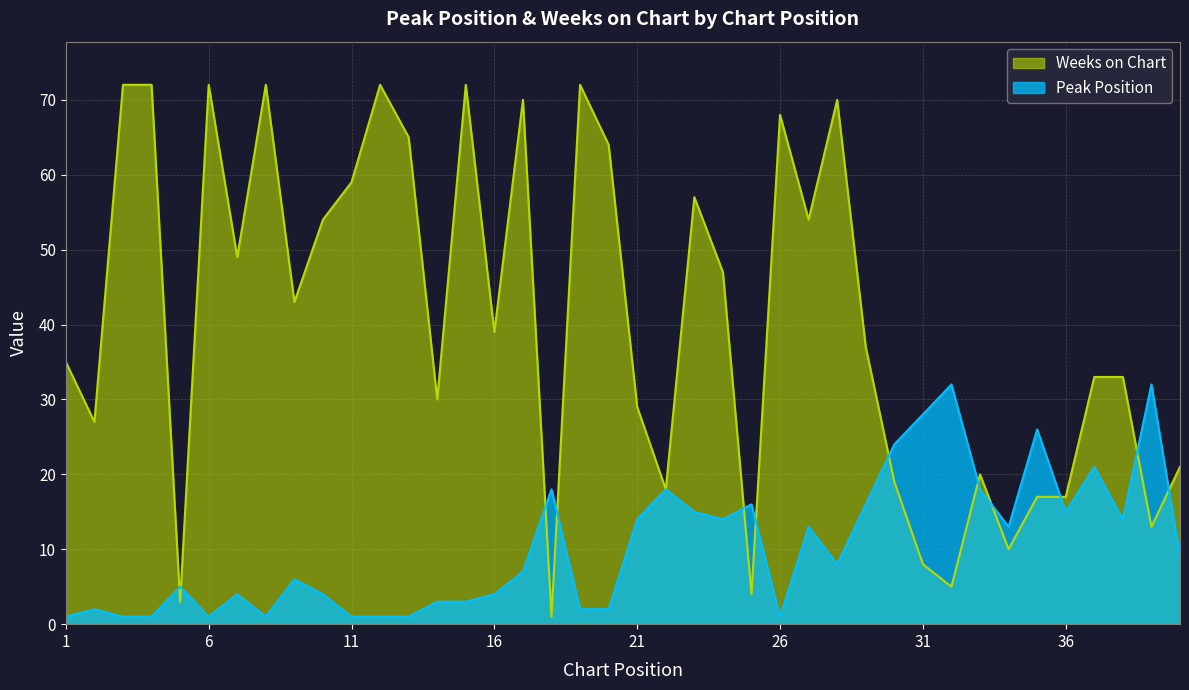

What is the maximum value for Weeks on Chart?

72